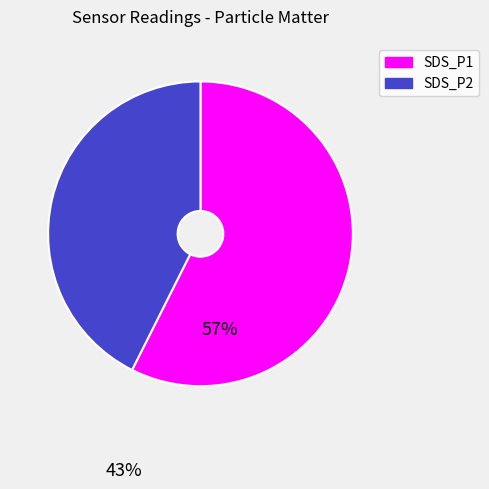

Is the sum of SDS_P1 and SDS_P2 greater than half?

Yes